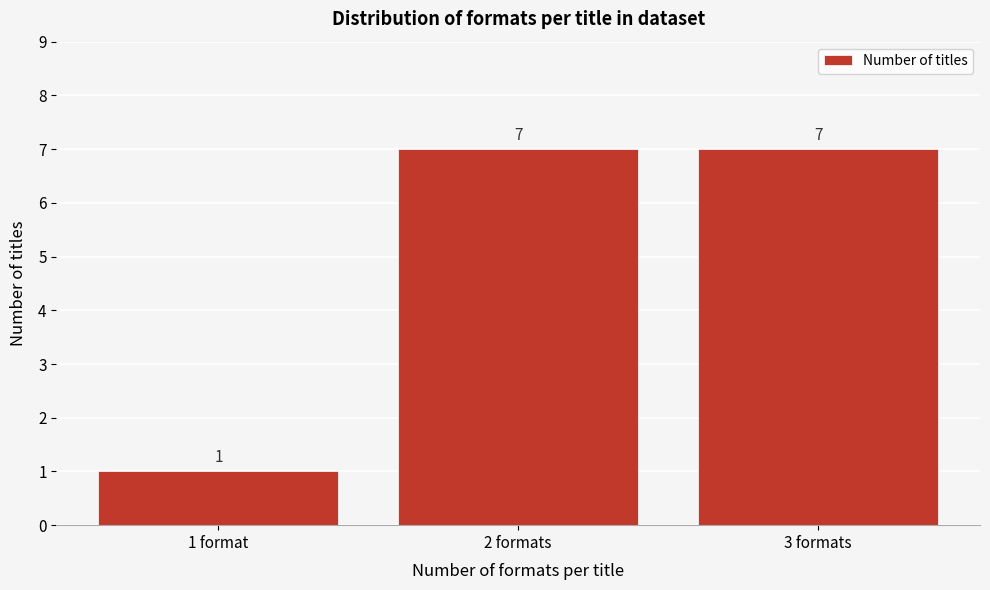

Reading left to right, transcribe all the data shown in this chart.

1	7	7